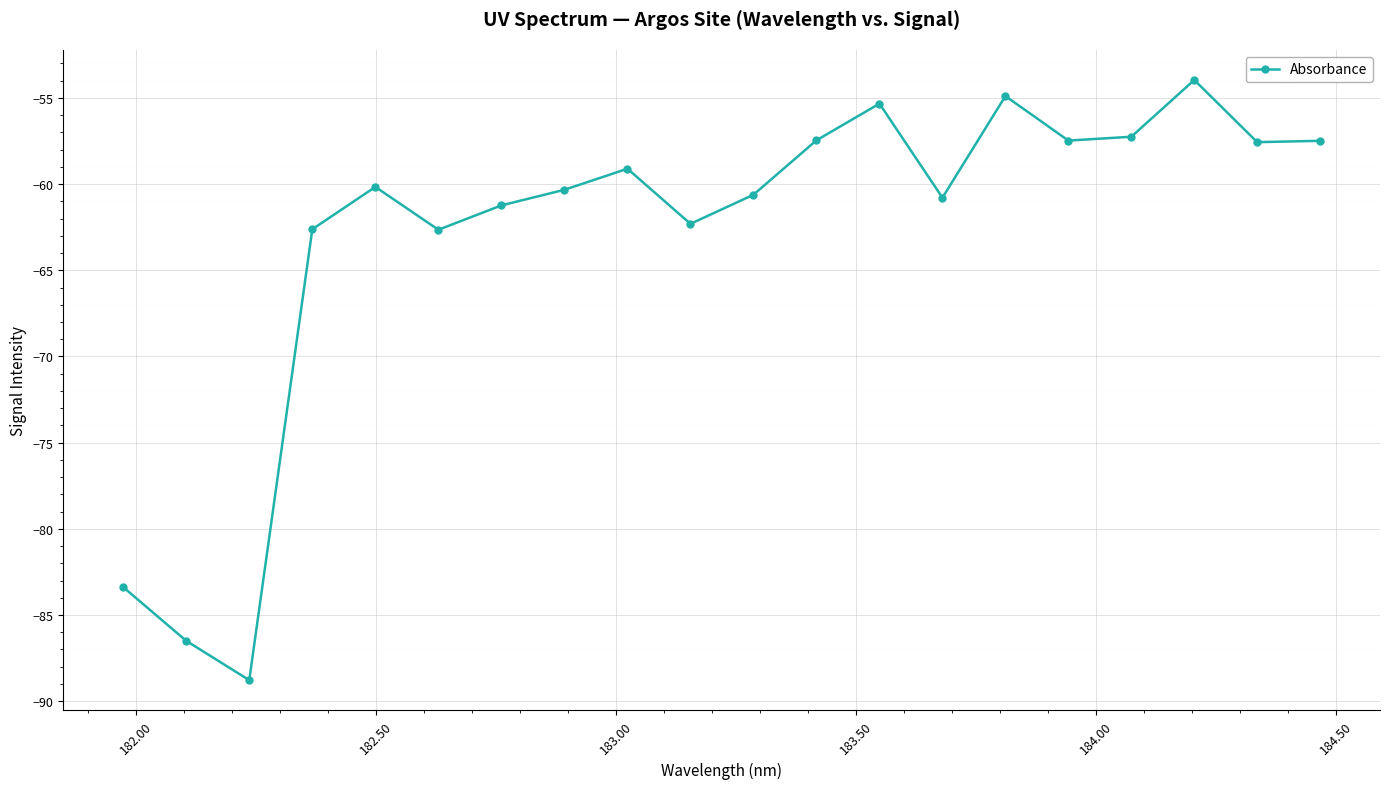

Does the chart display data point markers on the line(s)?

Yes